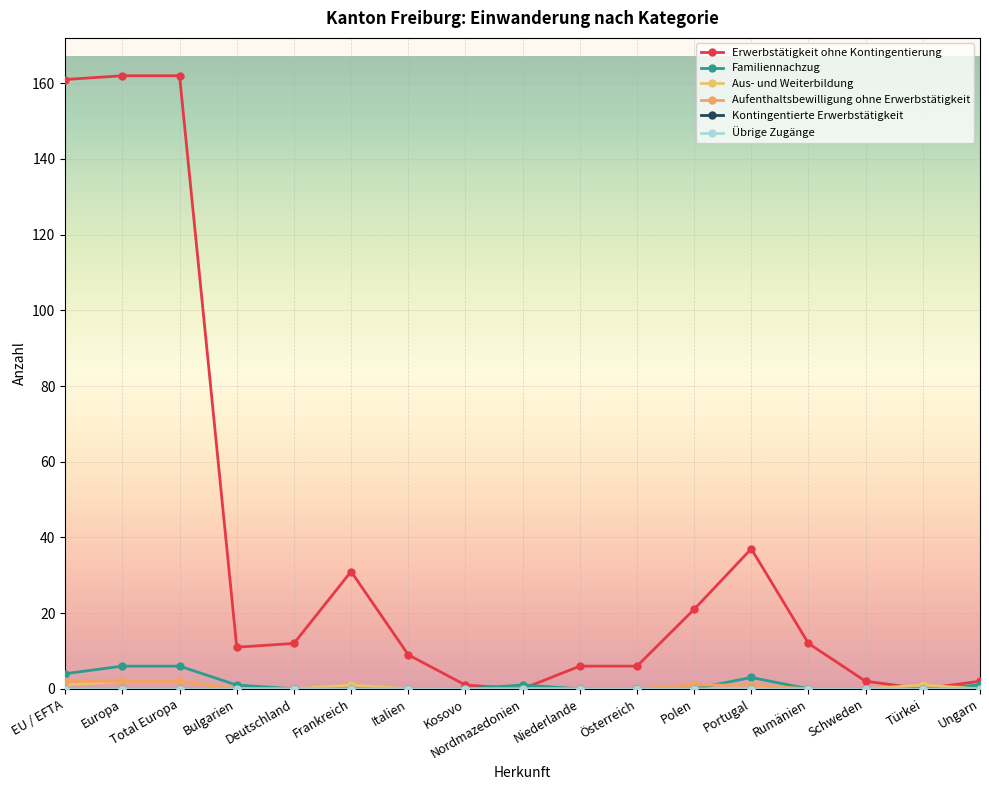

Does the chart have visible grid lines?

Yes